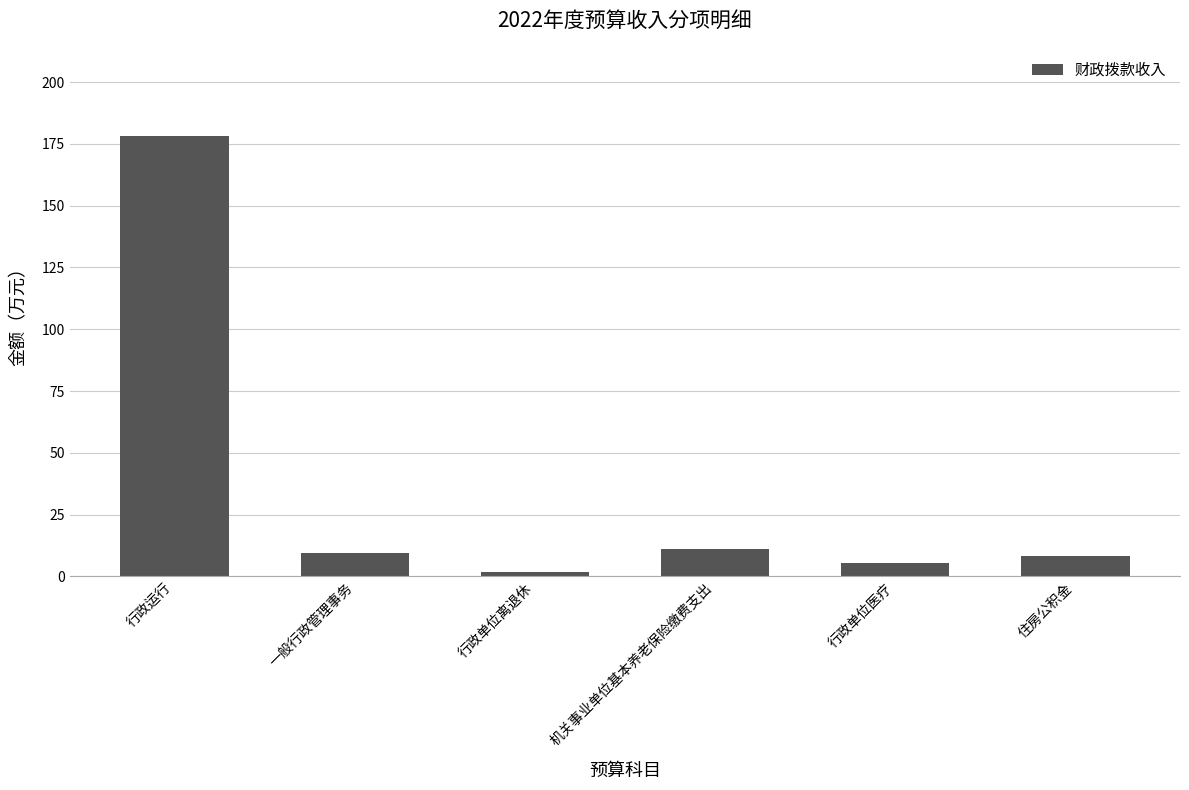

What is the greatest value displayed?

178.2